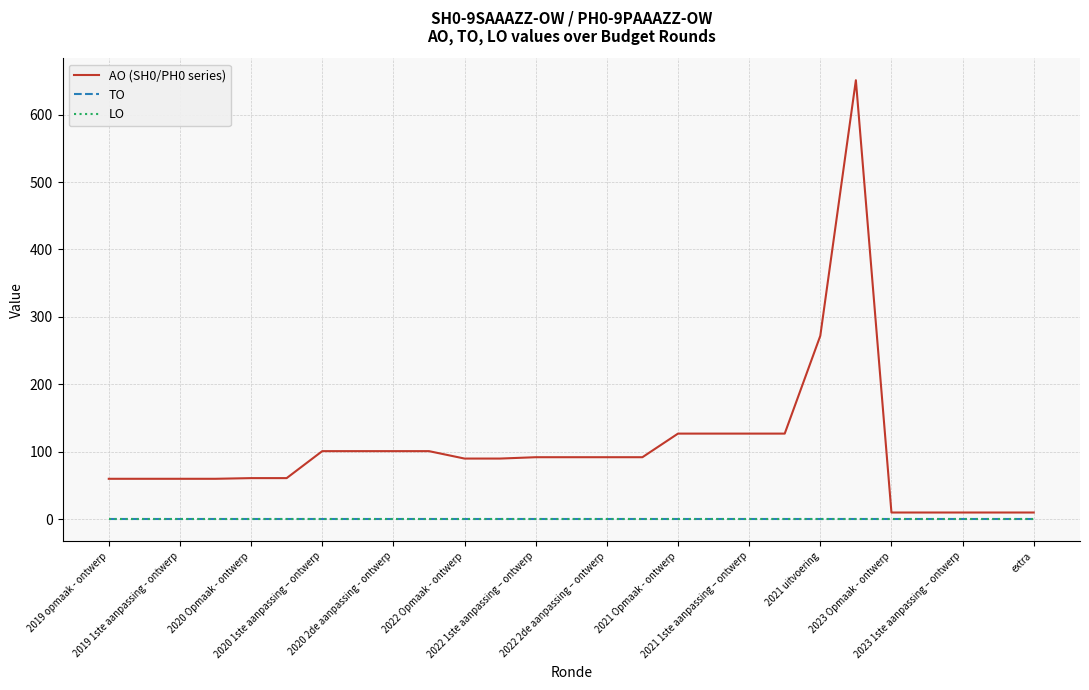

Is this an area chart (filled region under the line)?

No